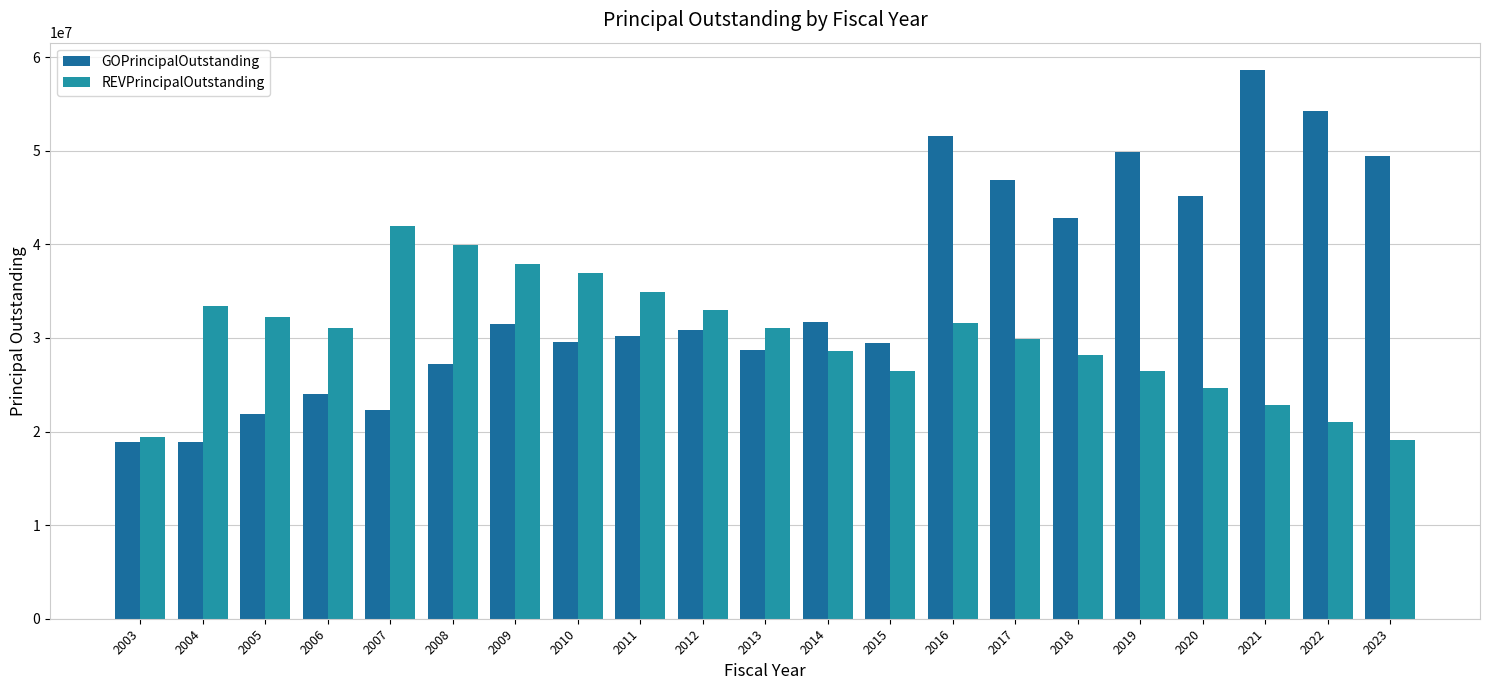

Is the value of GOPrincipalOutstanding at 2018 greater than the value of REVPrincipalOutstanding at 2015?

Yes